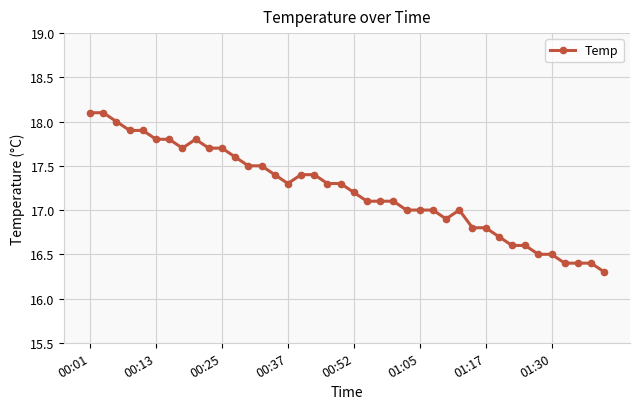

What is the sum of all values?

688.6